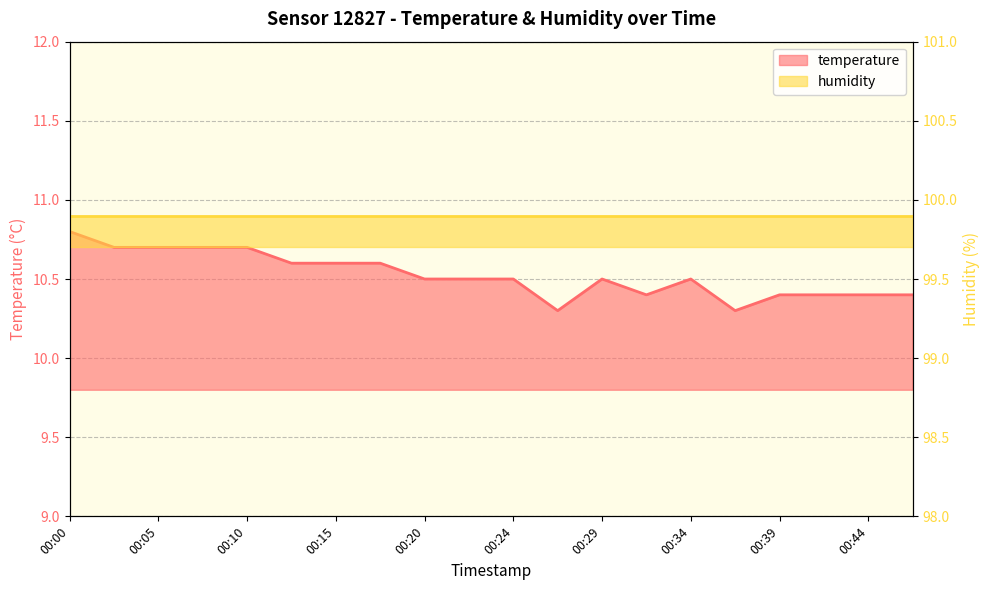

At which category does the data reach its first local peak?

00:29